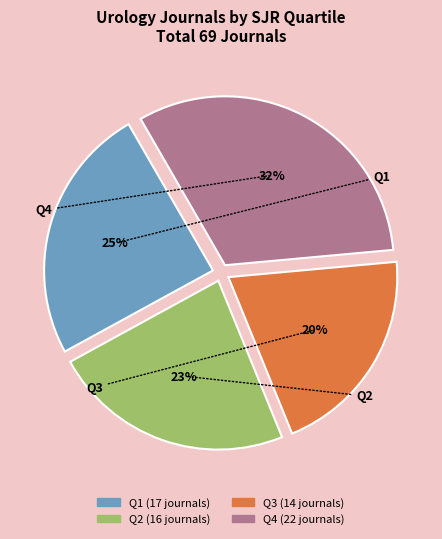

Count the number of slices in the pie.

4